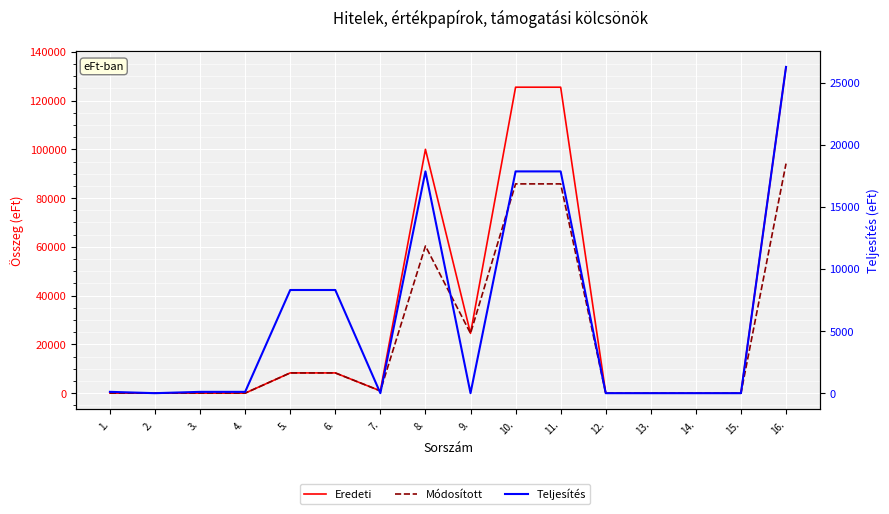

What is the difference between the maximum and minimum values in the Teljesítés series?

26273